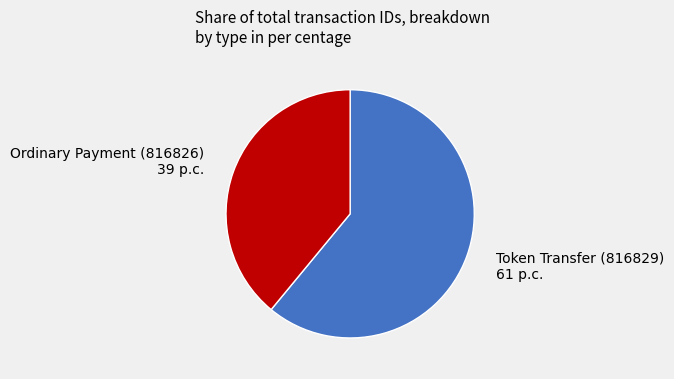

Is there any slice that represents more than half of the pie?

Yes